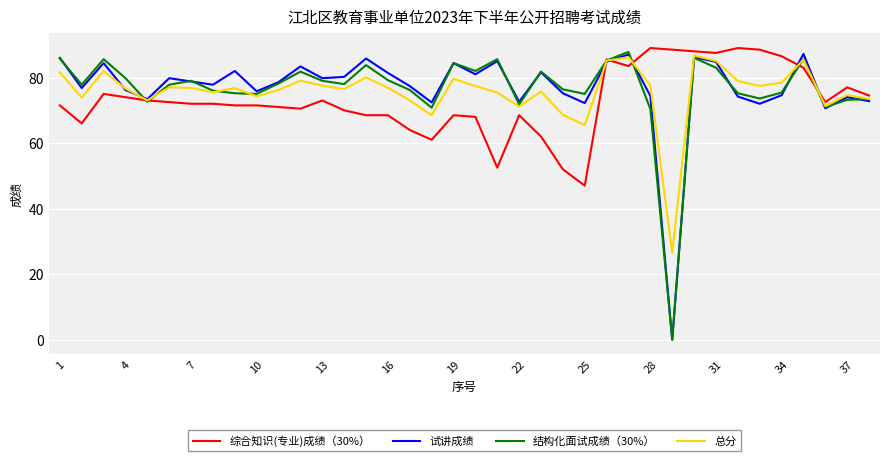

What is the minimum value for 总分?

26.6